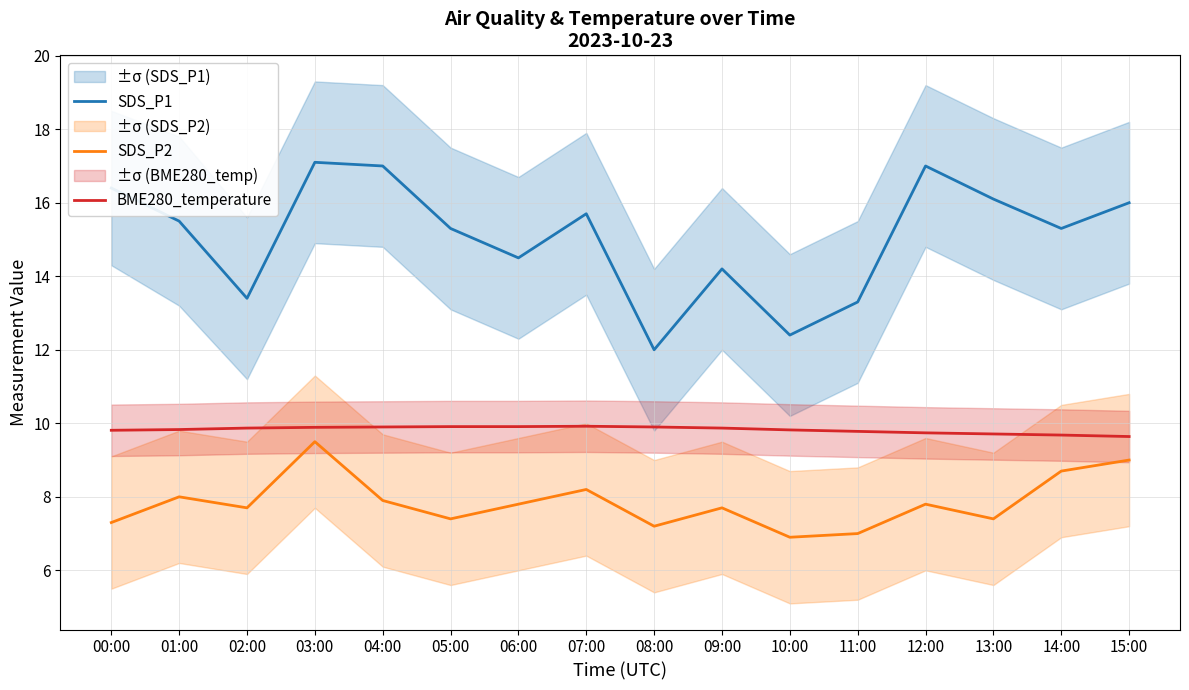

At how many categories does at least one series exceed 9?

16